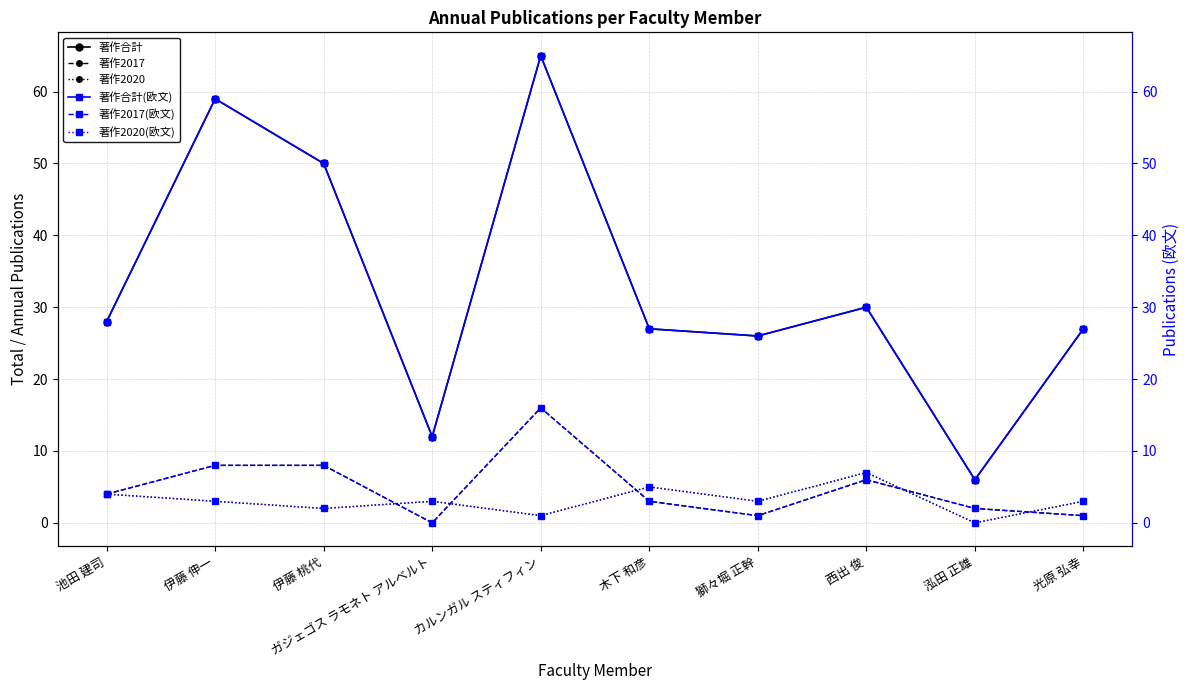

List the labels in order of 著作2017 value, smallest first.

ガジェゴス ラモネト アルベルト, 獅々堀 正幹, 光原 弘幸, 泓田 正雄, 木下 和彦, 池田 建司, 西出 俊, 伊藤 伸一, 伊藤 桃代, カルンガル スティフィン